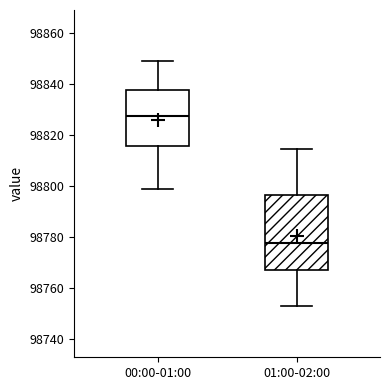

Reading left to right, transcribe this box plot: for each box, give where its median line is, the range the box spans, and where its two whiskers end, as read against the y-axis. The values are not printed on the chart, so give them approximately, as read against the axis.

00:00-01:00: median 98828, box 98816 to 98838, whiskers 98800 to 98850
01:00-02:00: median 98778, box 98768 to 98796, whiskers 98752 to 98814